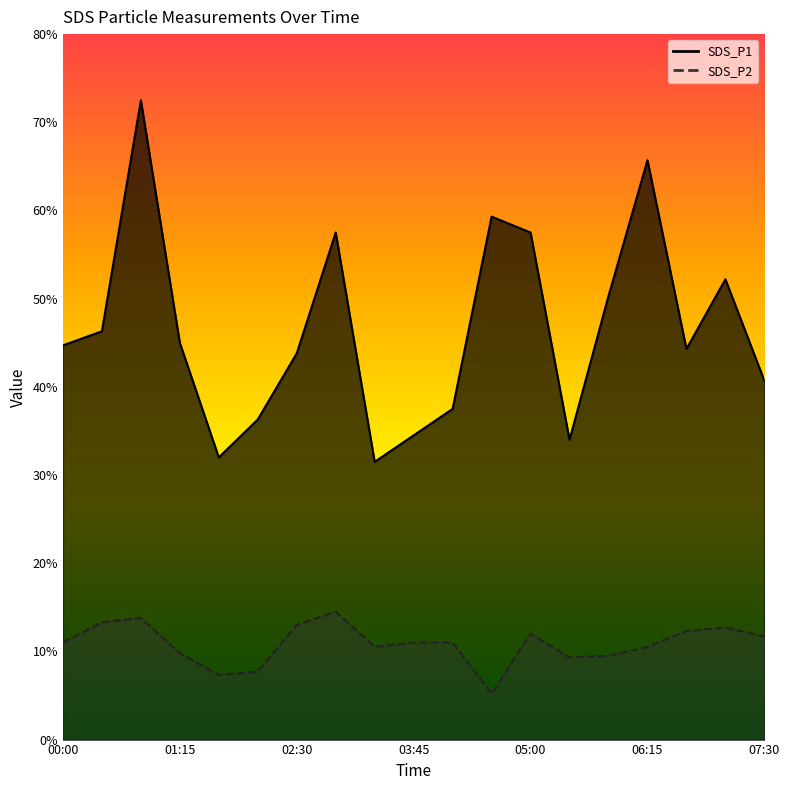

Which category has the lowest value in the SDS_P2 series?

04:35